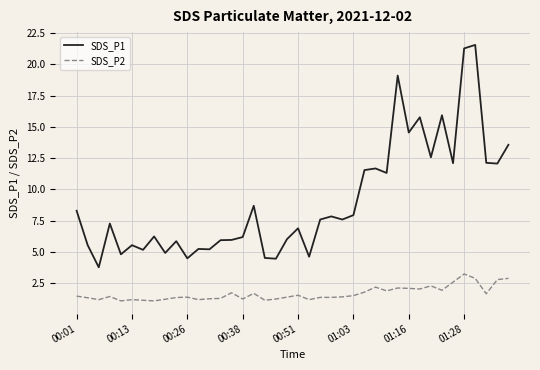

Rank the series by their maximum value, from lowest to highest.

SDS_P2, SDS_P1